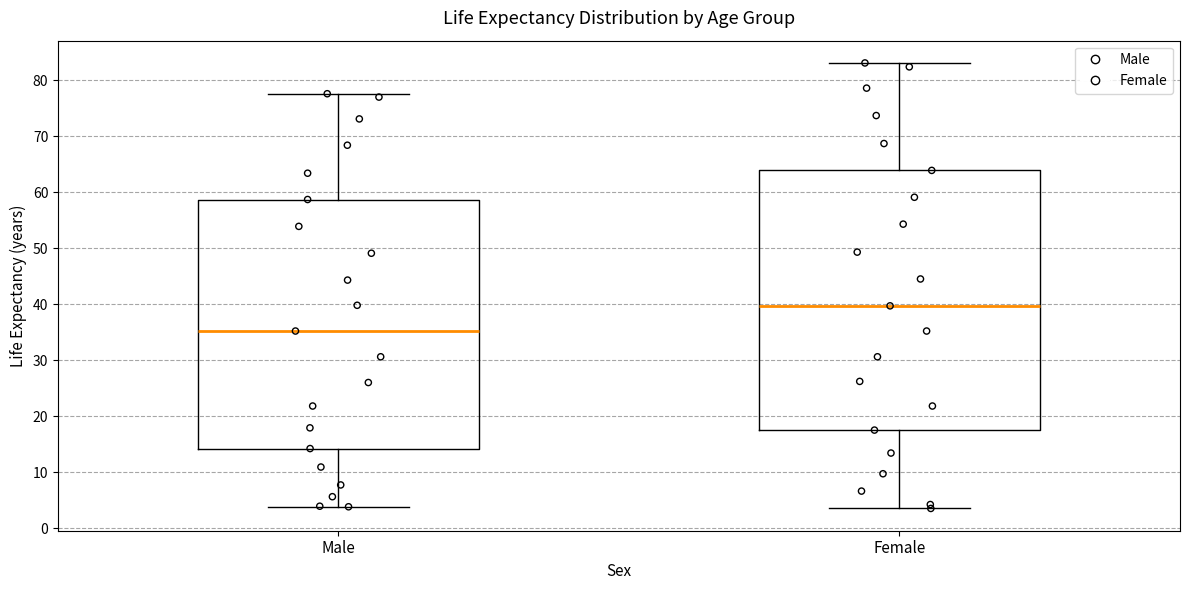

Reading left to right, transcribe this box plot: for each box, give where its median line is, the range the box spans, and where its two whiskers end, as read against the y-axis. The values are not printed on the chart, so give them approximately, as read against the axis.

Male: median 35, box 14 to 59, whiskers 4 to 78
Female: median 40, box 18 to 64, whiskers 4 to 83